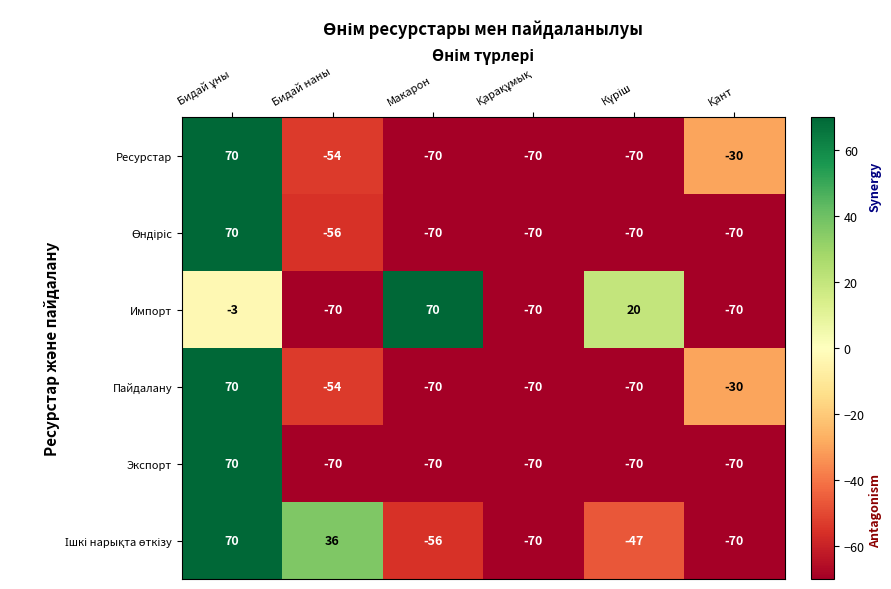

What is the maximum value shown in the chart?

70